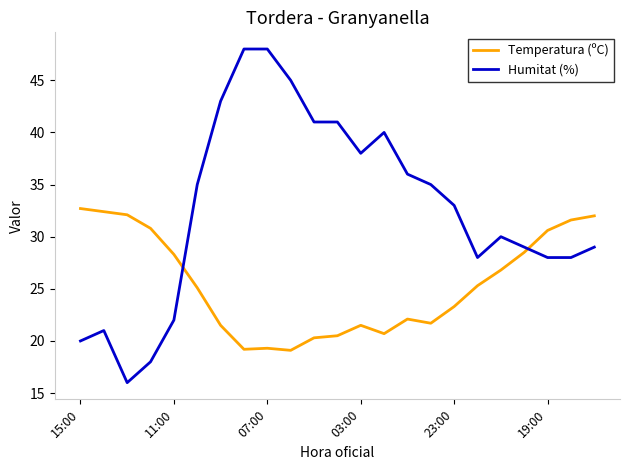

Which series has the largest range (max minus min)?

Humitat (%)